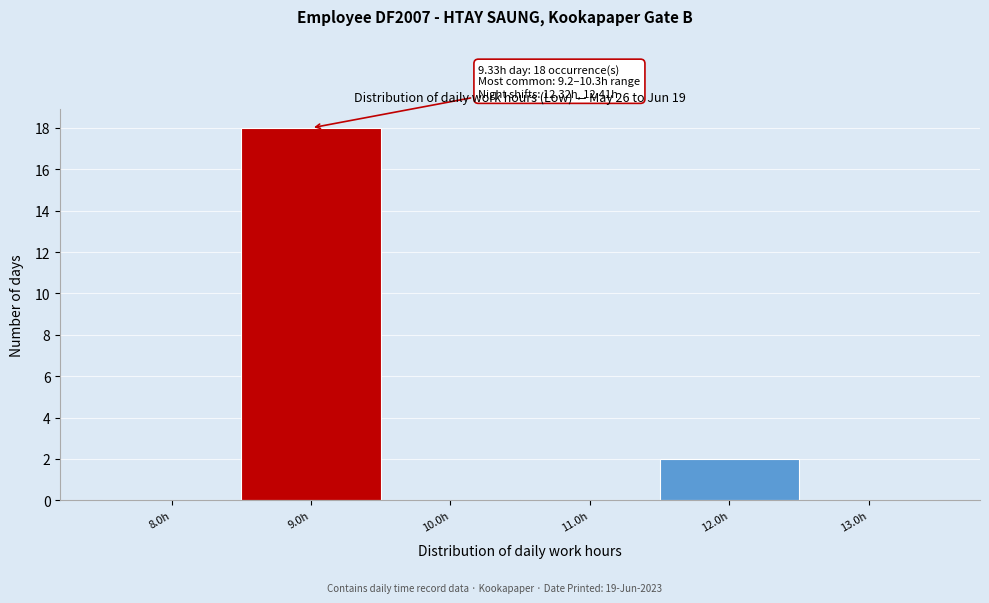

Reading left to right, list all the values displayed in this chart.

8.0h=0	9.0h=18	10.0h=0	11.0h=0	12.0h=2	13.0h=0